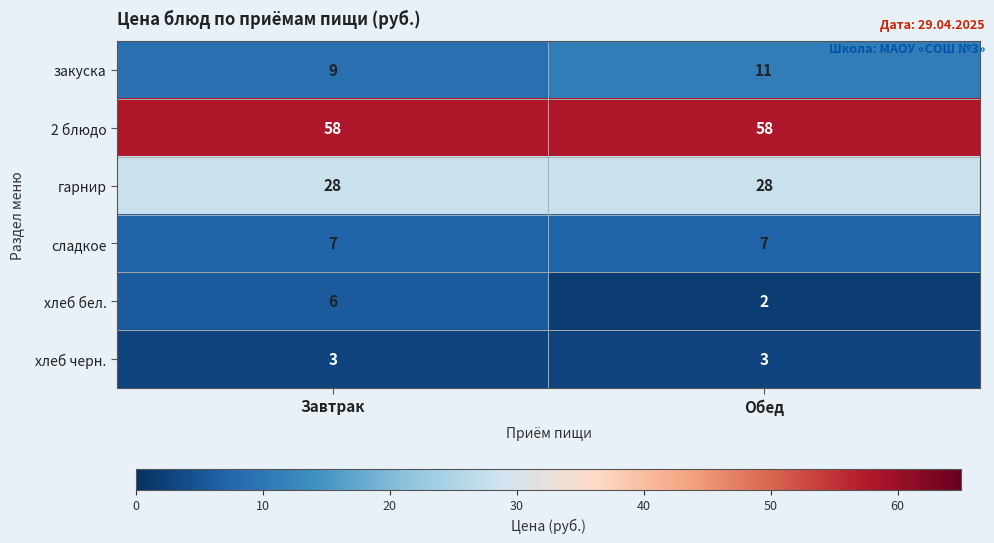

What is the total value across all series at Завтрак?

111